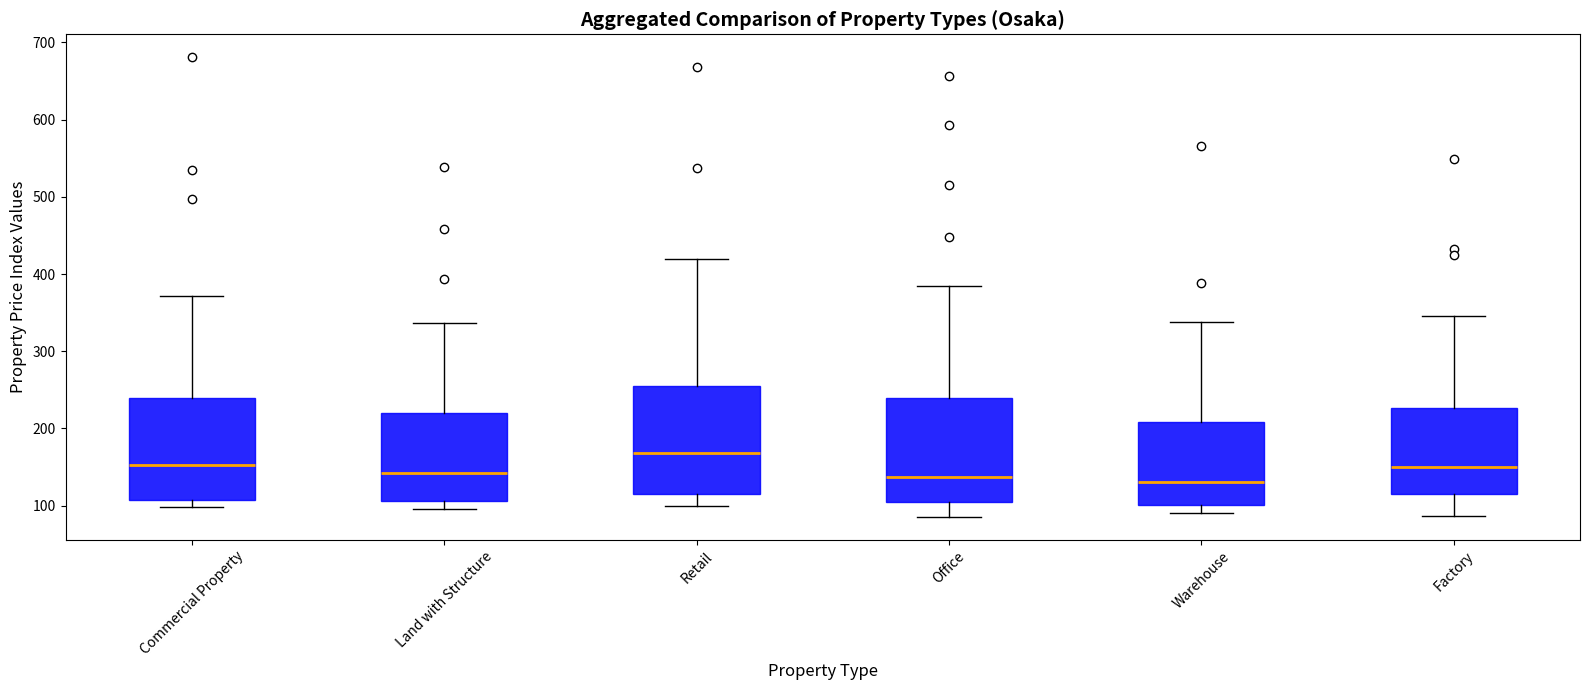

Reading left to right, transcribe this box plot: for each box, give where its median line is, the range the box spans, and where its two whiskers end, as read against the y-axis. The values are not printed on the chart, so give them approximately, as read against the axis.

Commercial Property: median 150, box 110 to 240, whiskers 100 to 370
Land with Structure: median 140, box 110 to 220, whiskers 100 to 340
Retail: median 170, box 120 to 250, whiskers 100 to 420
Office: median 140, box 100 to 240, whiskers 90 to 380
Warehouse: median 130, box 100 to 210, whiskers 90 to 340
Factory: median 150, box 120 to 230, whiskers 90 to 350